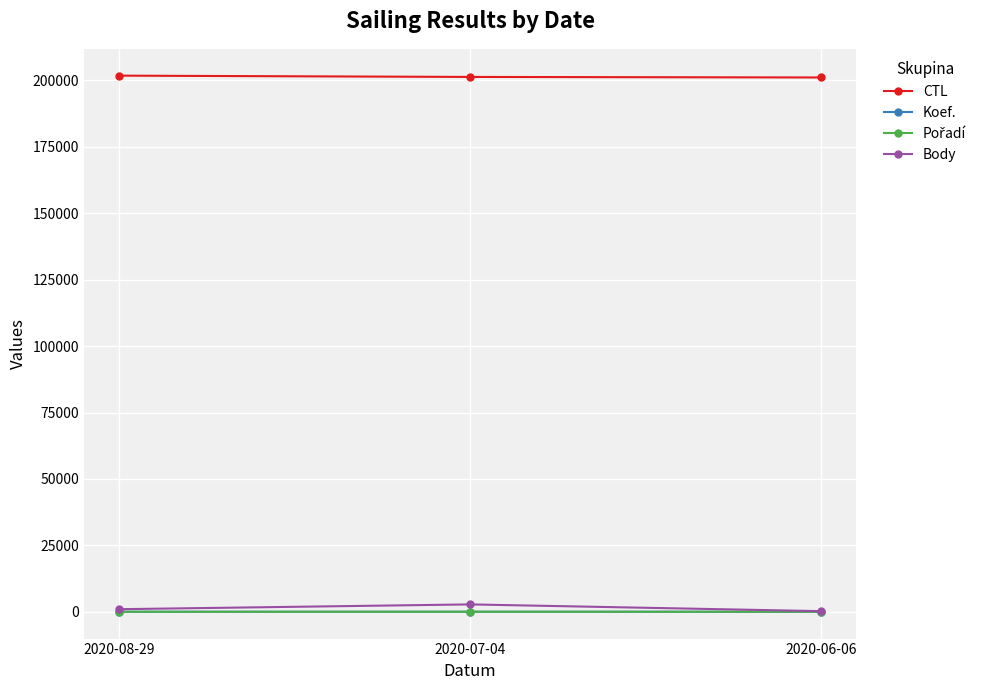

What is the total value across all series at 2020-06-06?

201381